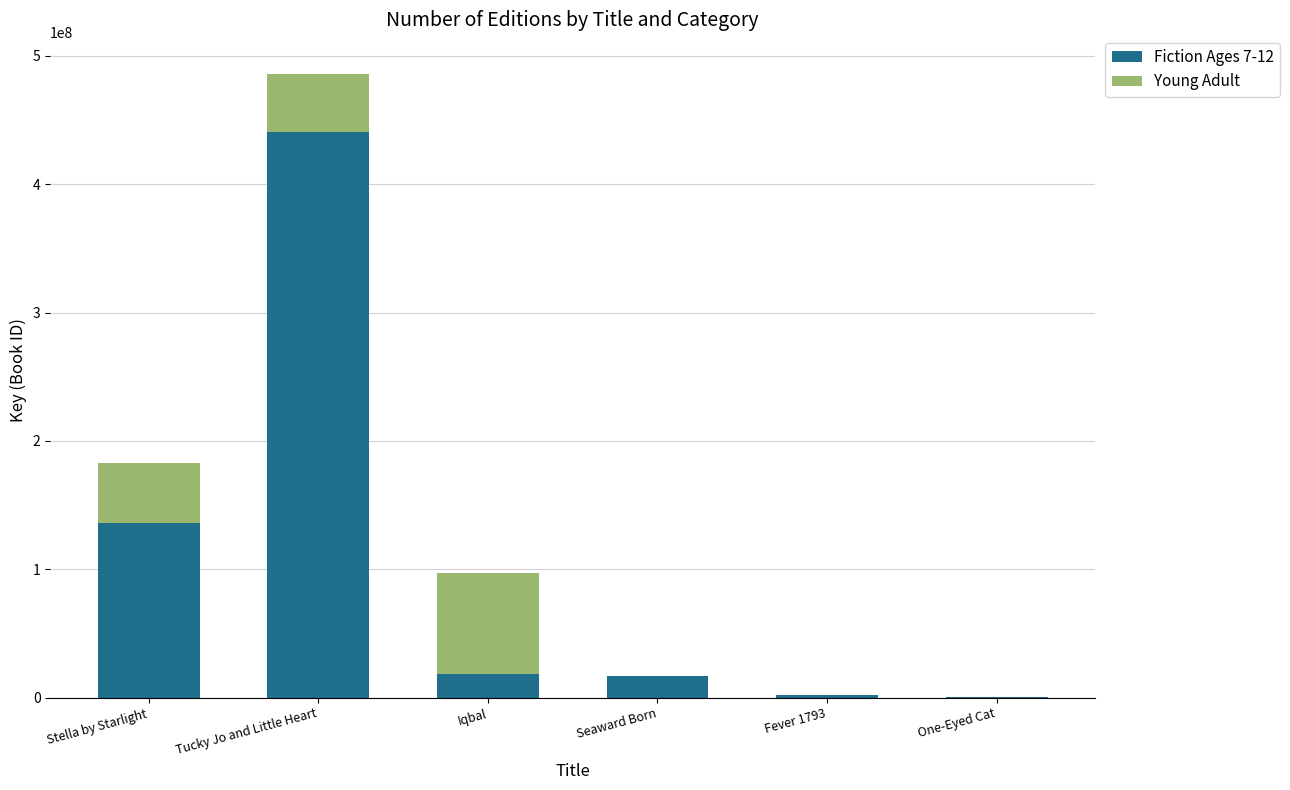

Is it true that Fiction Ages 7-12 equals 18586620 at Iqbal?

True